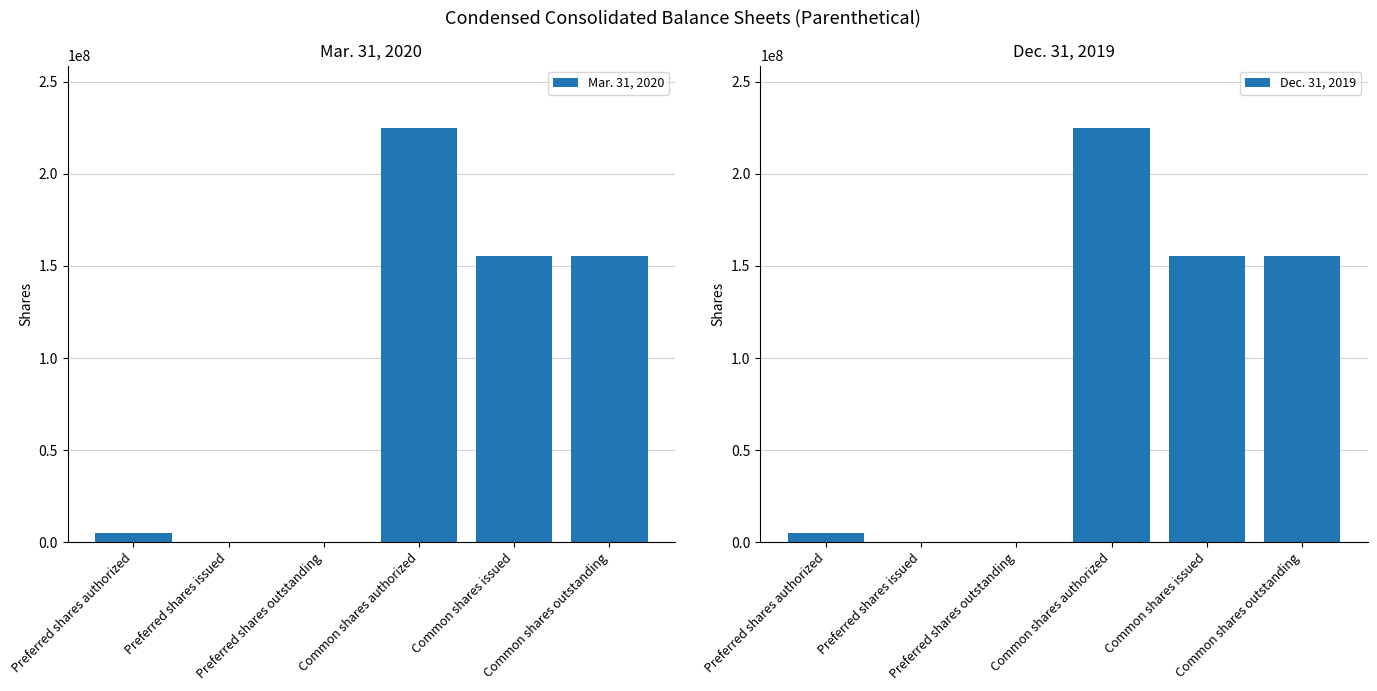

At which category is the sum across all series the highest?

Common shares authorized